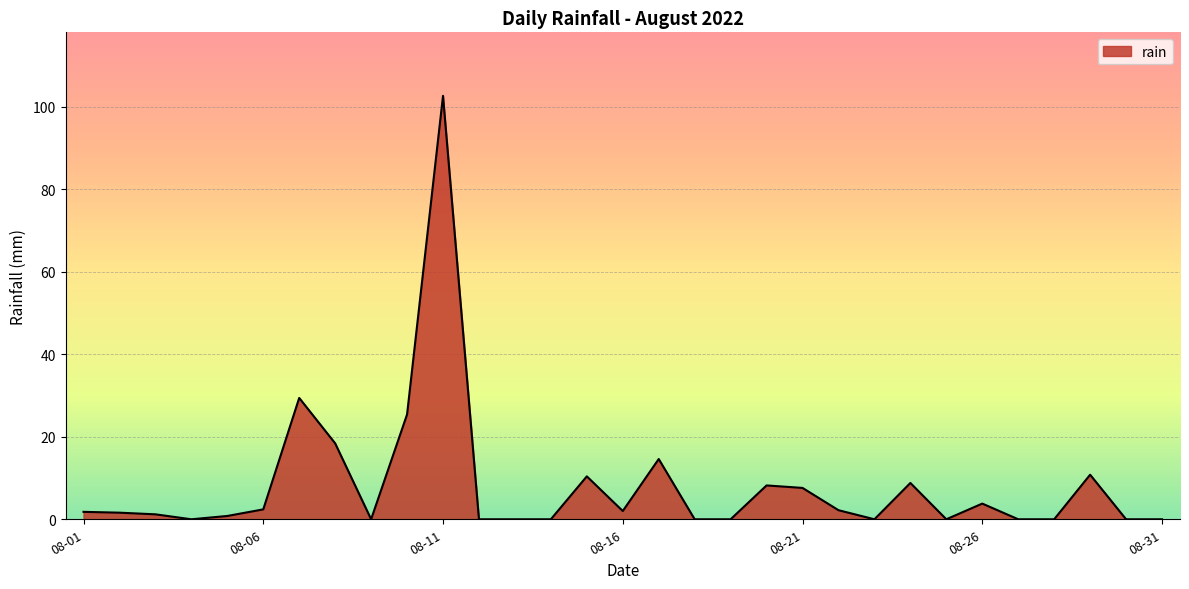

What is the difference between the maximum and minimum values?

102.6